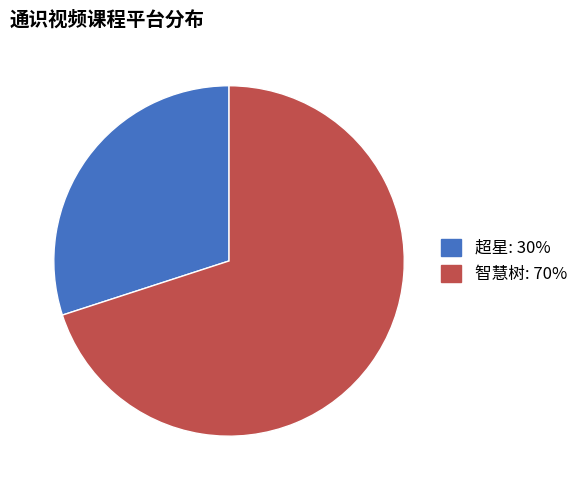

Count the number of slices in the pie.

2